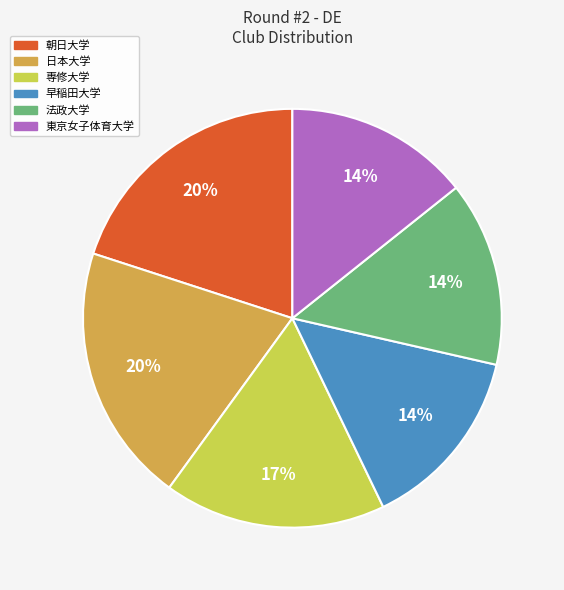

Is there a majority slice in this chart?

No